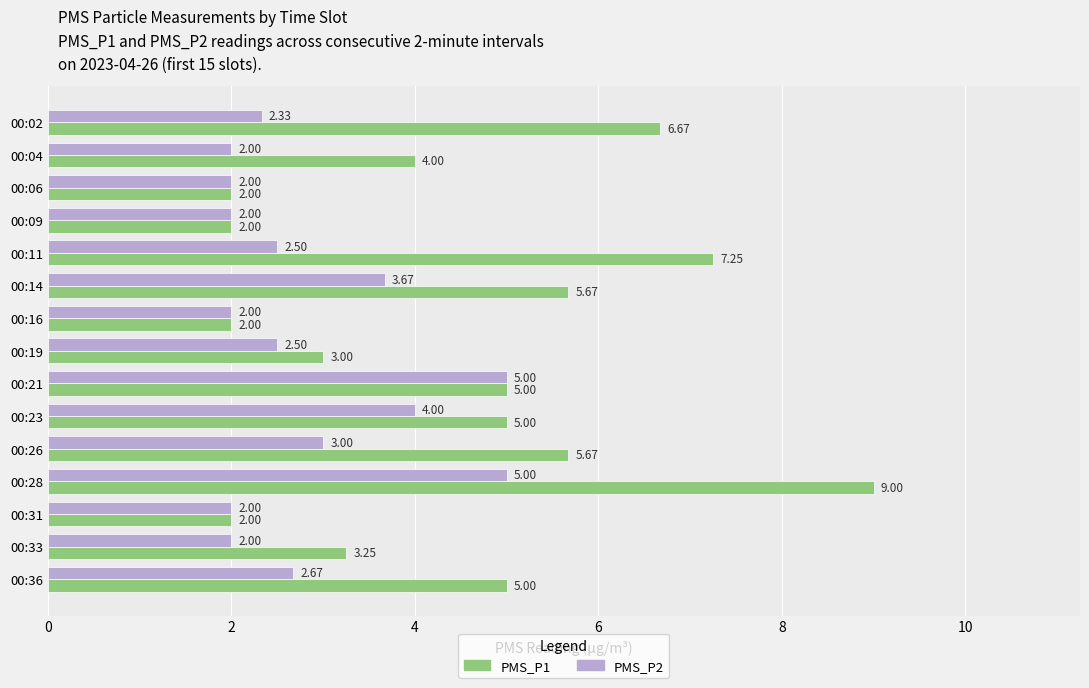

Which series has the largest total across all categories?

PMS_P1